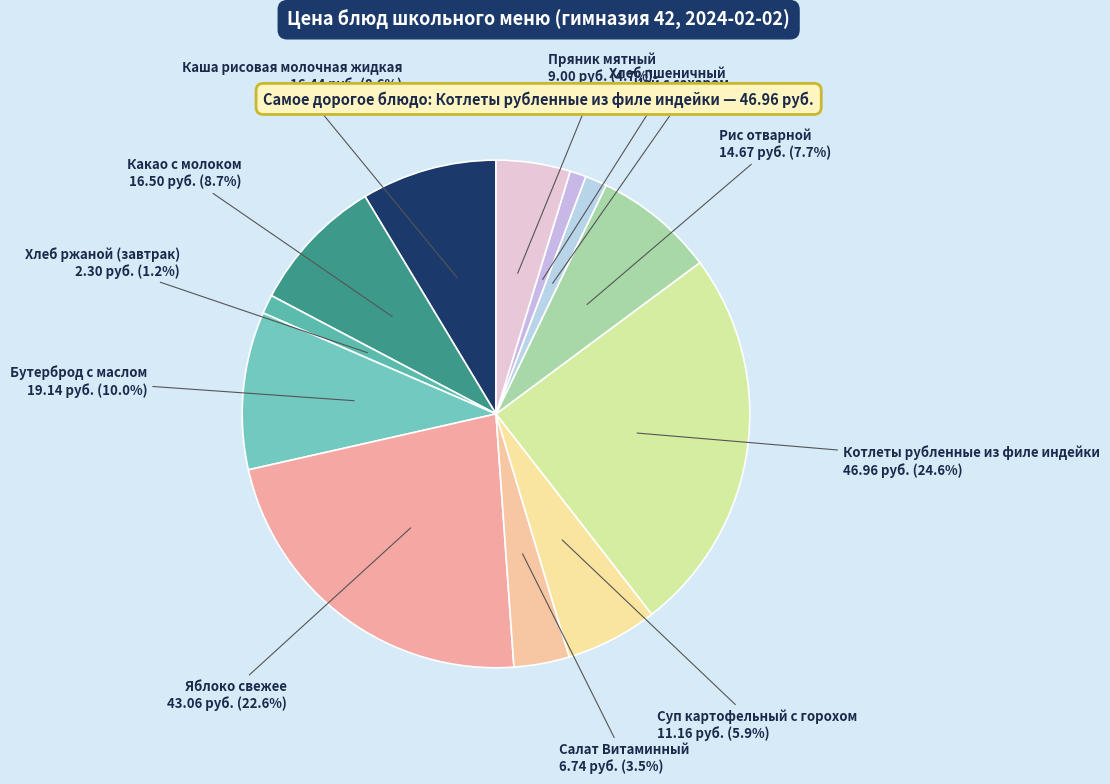

Between Пряник мятный and Котлеты рубленные из филе индейки, which is larger?

Котлеты рубленные из филе индейки